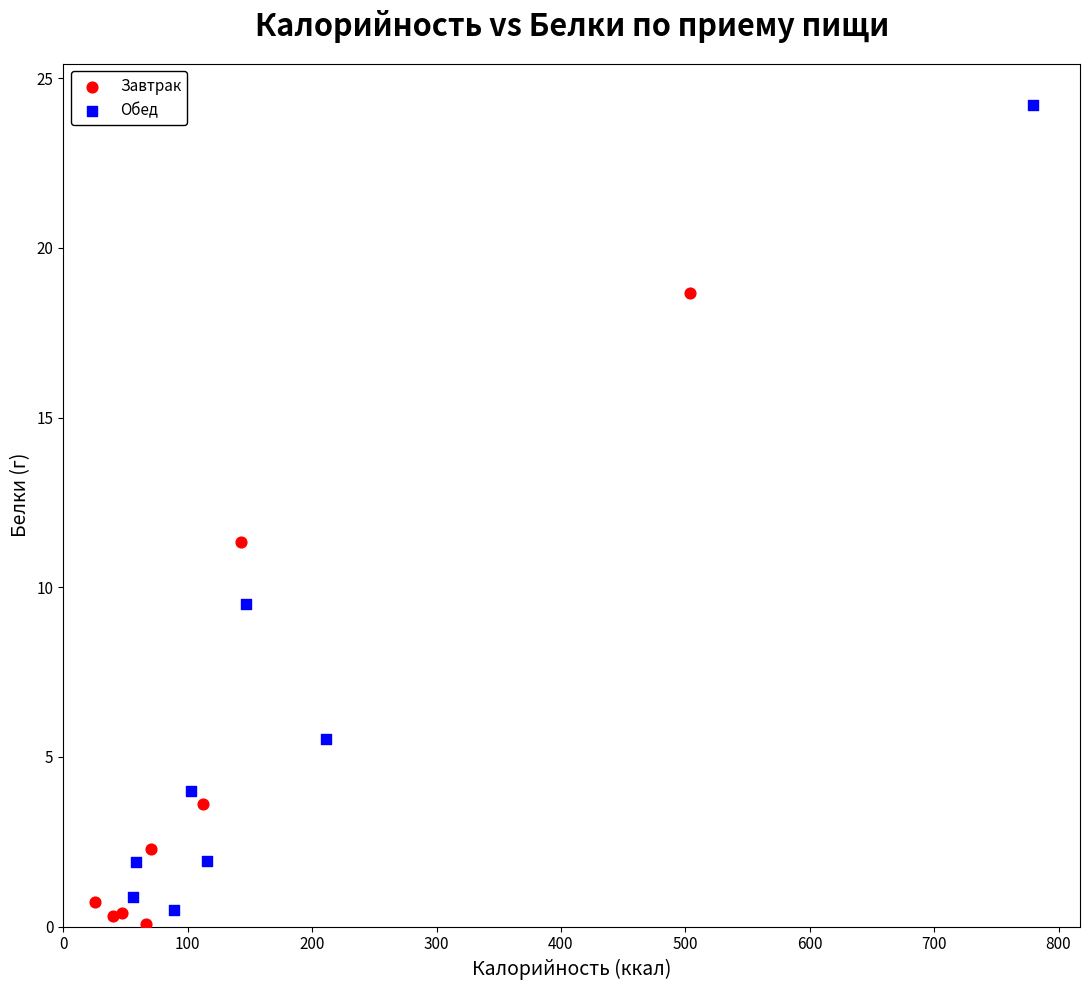

Which series has the widest spread of Y values?

Обед